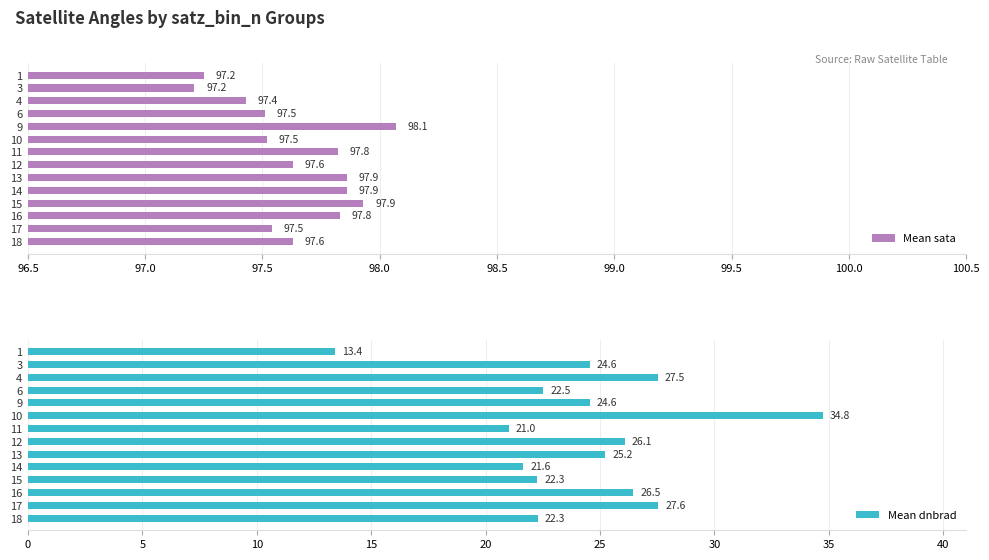

What is the highest value of the Mean sata series?

98.1